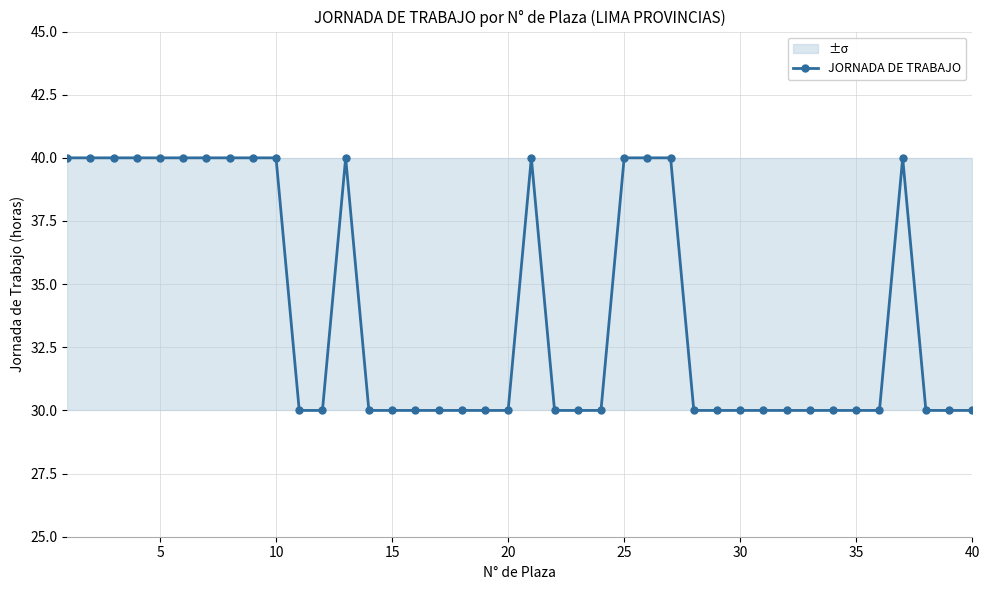

What is the average value?

34